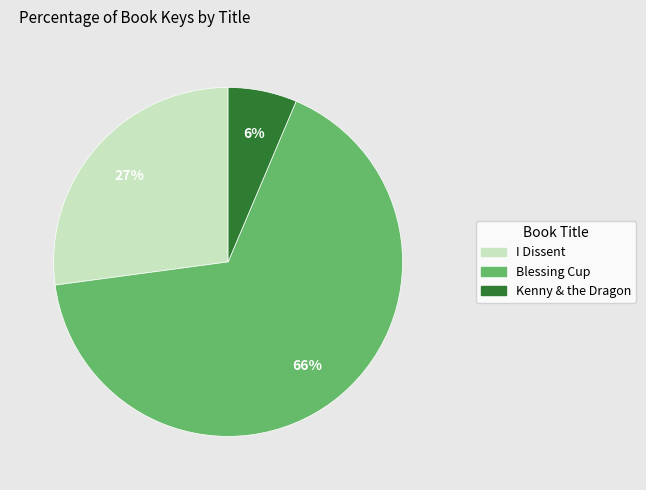

To the nearest percent, what is the average slice percentage?

33%